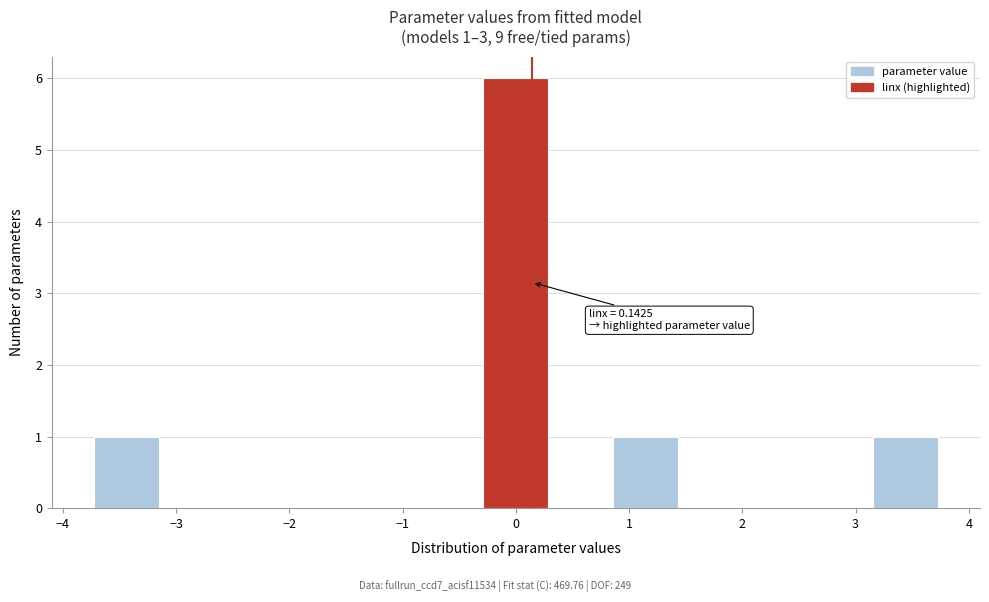

Which range on the x-axis has the tallest bar?

-0.3 to 0.3